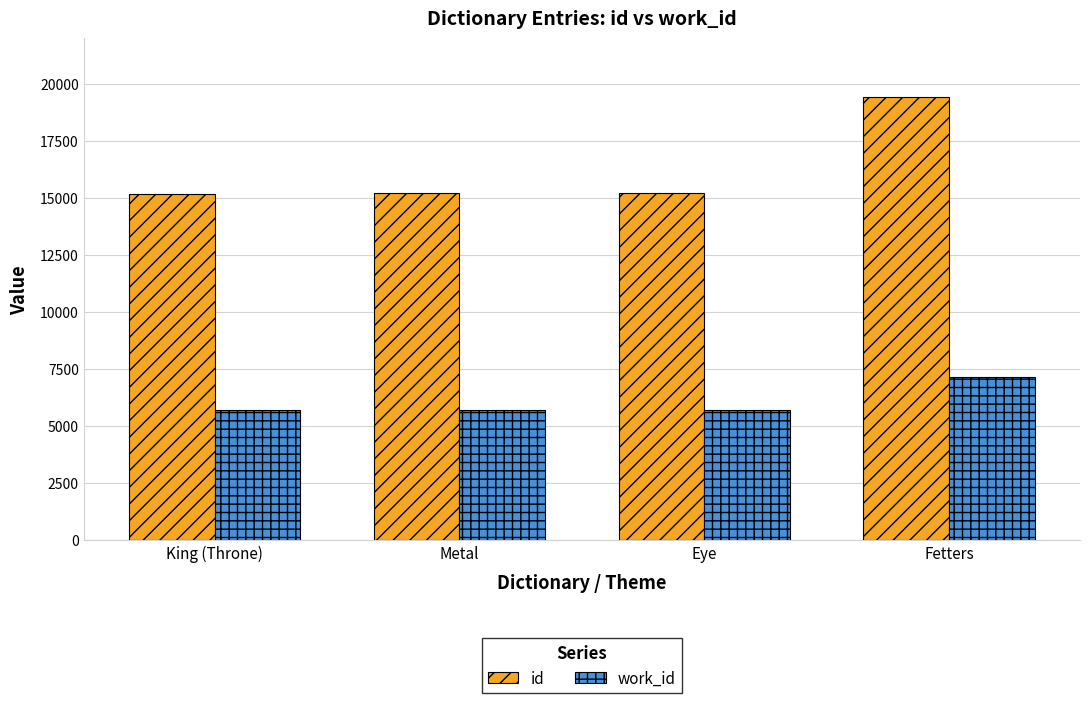

What is the label of the 1st bar from the right?

Fetters